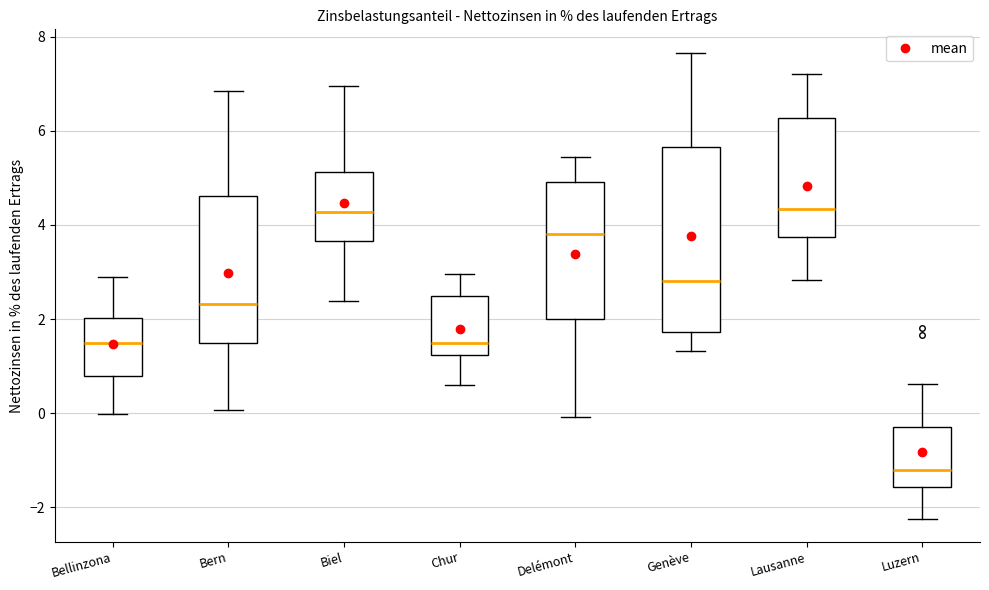

Reading left to right, transcribe this box plot: for each box, give where its median line is, the range the box spans, and where its two whiskers end, as read against the y-axis. The values are not printed on the chart, so give them approximately, as read against the axis.

Bellinzona: median 1.4, box 0.8 to 2.0, whiskers 0.0 to 3.0
Bern: median 2.4, box 1.4 to 4.6, whiskers 0.0 to 6.8
Biel: median 4.2, box 3.6 to 5.2, whiskers 2.4 to 7.0
Chur: median 1.4, box 1.2 to 2.4, whiskers 0.6 to 3.0
Delémont: median 3.8, box 2.0 to 5.0, whiskers 0.0 to 5.4
Genève: median 2.8, box 1.8 to 5.6, whiskers 1.4 to 7.6
Lausanne: median 4.4, box 3.8 to 6.2, whiskers 2.8 to 7.2
Luzern: median -1.2, box -1.6 to -0.4, whiskers -2.2 to 0.6